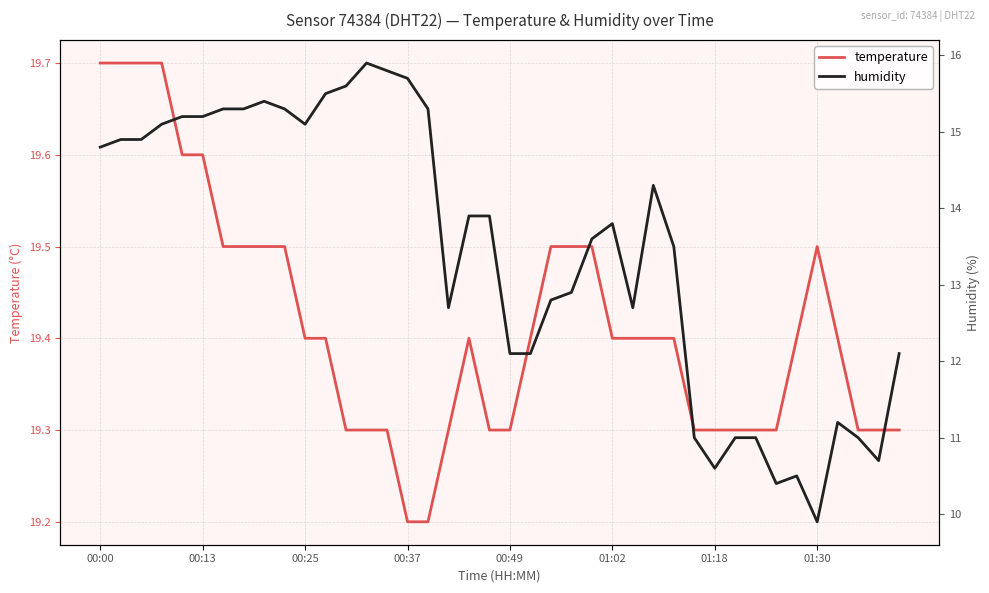

How many series are shown in this chart?

2